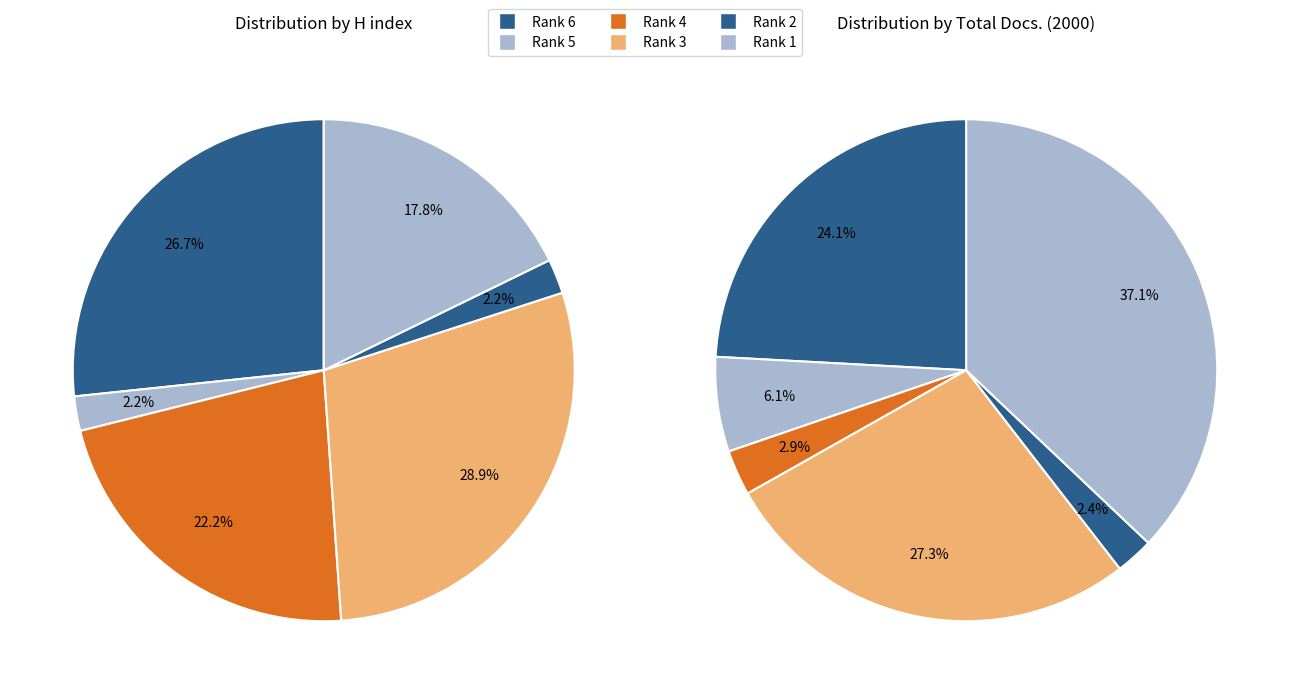

What portion of the pie excludes Rank 4?

77.8%